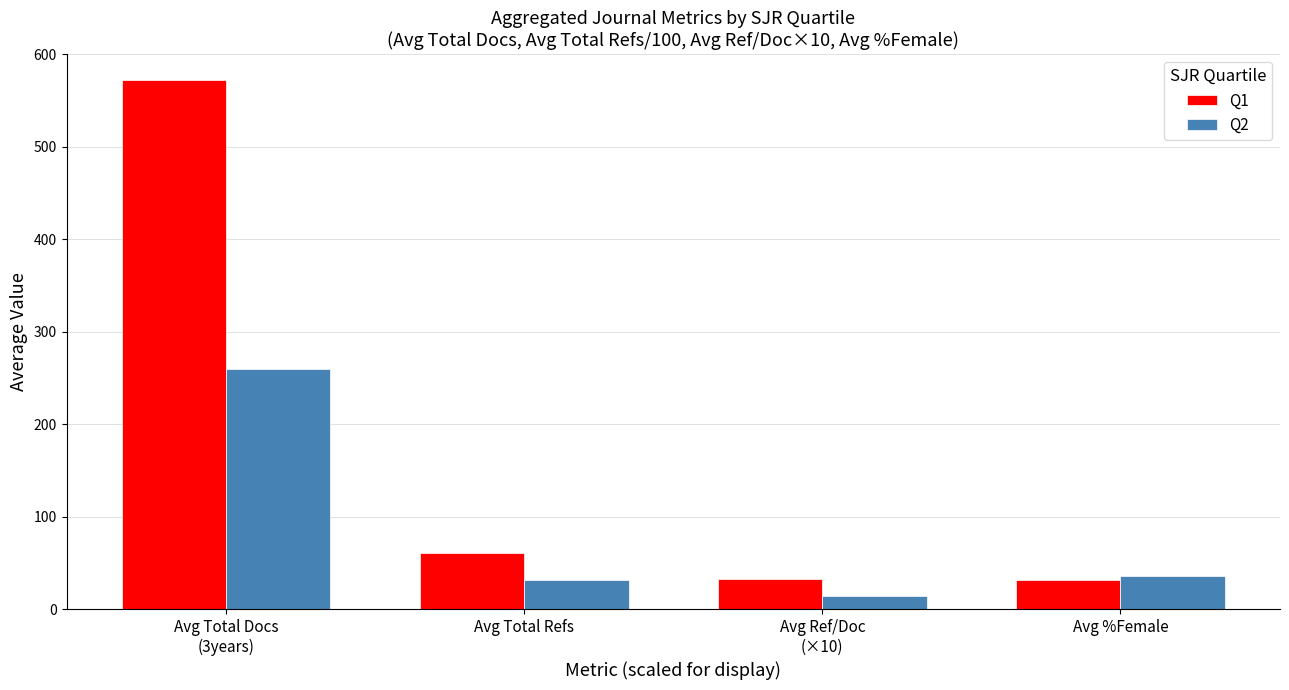

What is the average value of the Q1 series?

174.2